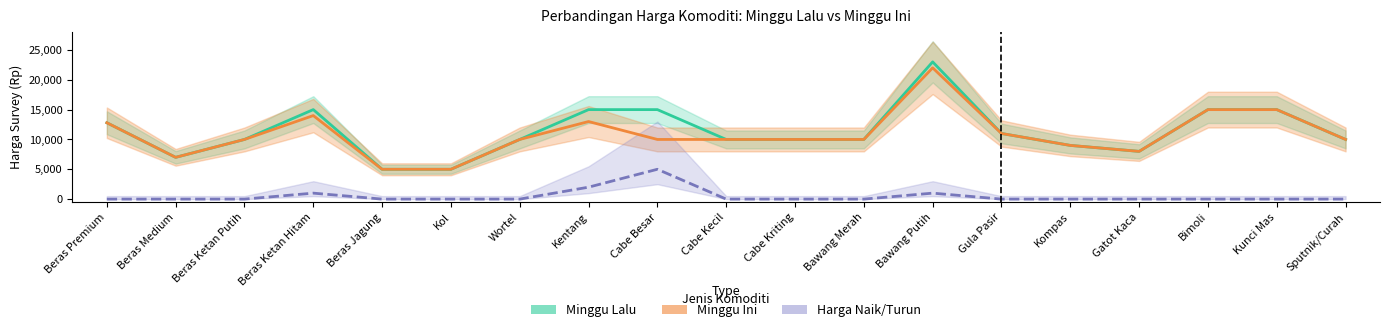

The Harga Naik/Turun series shows 0 at Cabe Kecil. True or false?

True